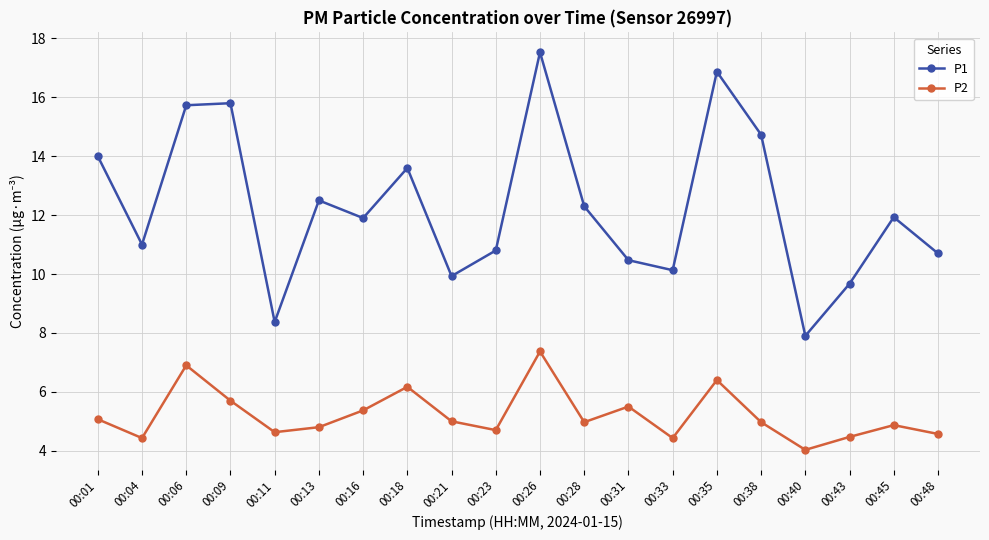

What is the highest value of the P1 series?

17.5